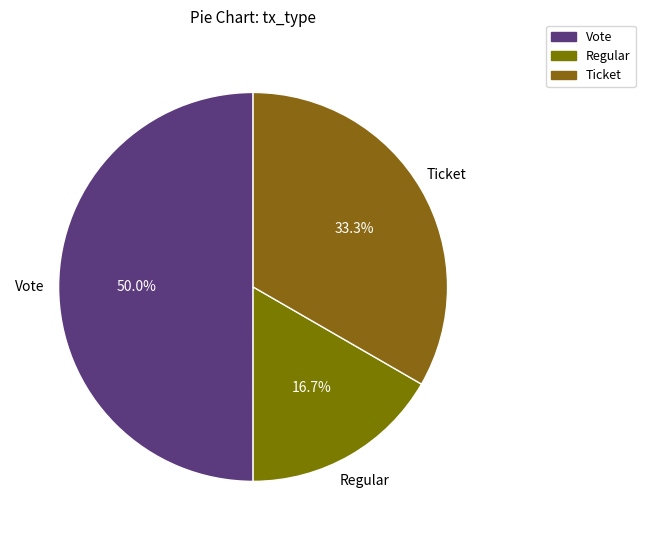

Is Ticket the majority of the pie?

No